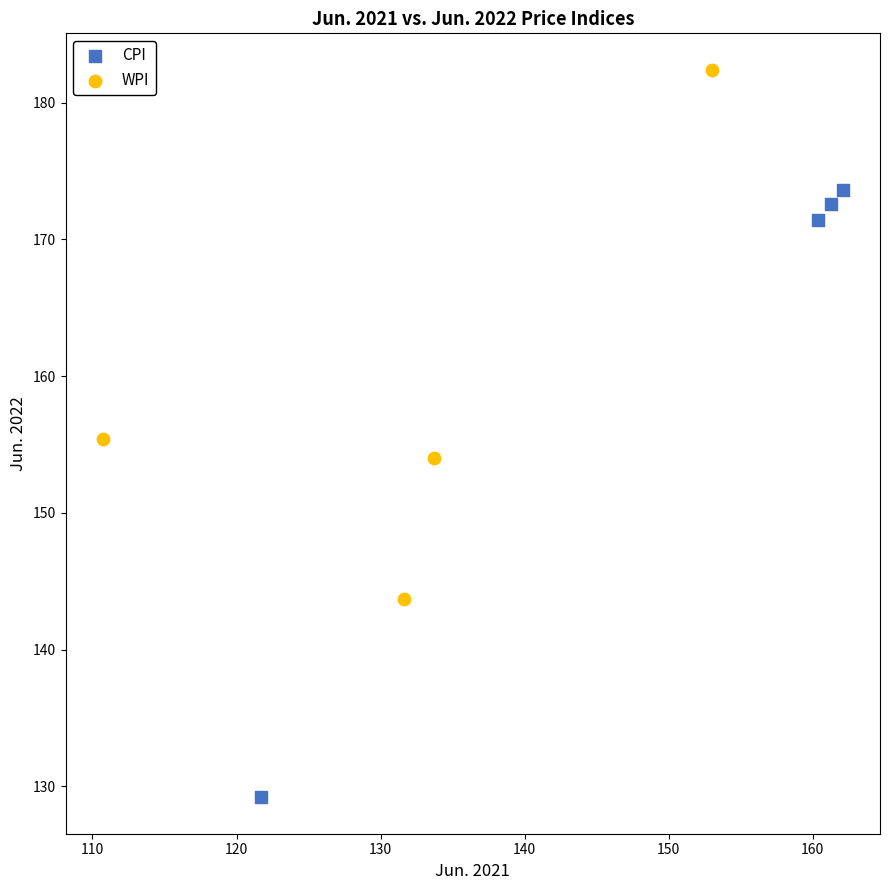

Which series contains the lowest Y value?

CPI